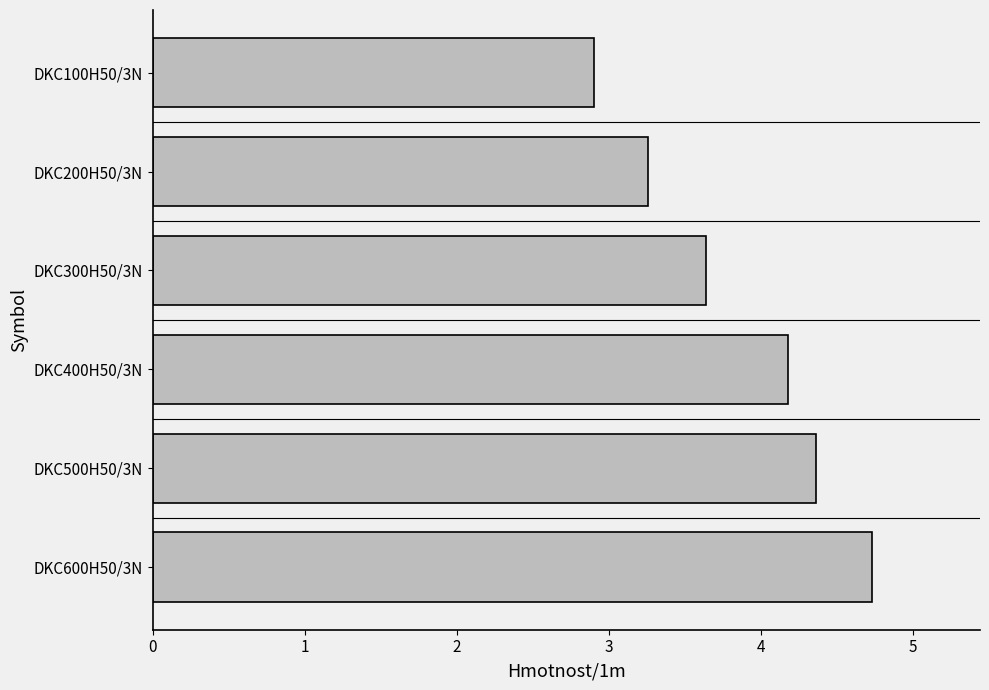

Count the number of categories in the chart.

6